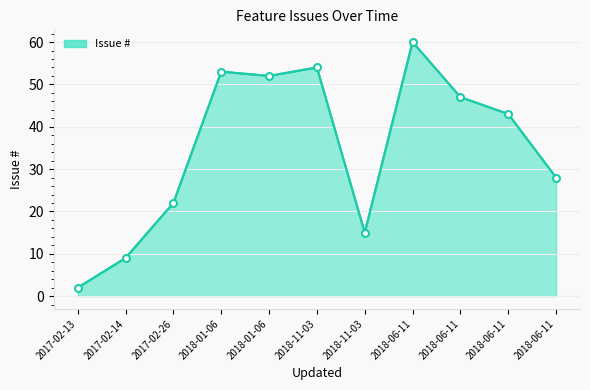

Rank the categories by value from lowest to highest.

2017-02-13, 2017-02-14, 2018-11-03, 2017-02-26, 2018-06-11, 2018-06-11, 2018-06-11, 2018-01-06, 2018-01-06, 2018-11-03, 2018-06-11